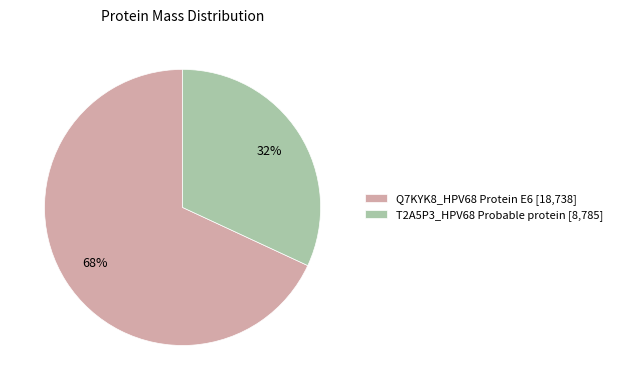

Rank the categories by value from lowest to highest.

T2A5P3_HPV68 Probable protein, Q7KYK8_HPV68 Protein E6